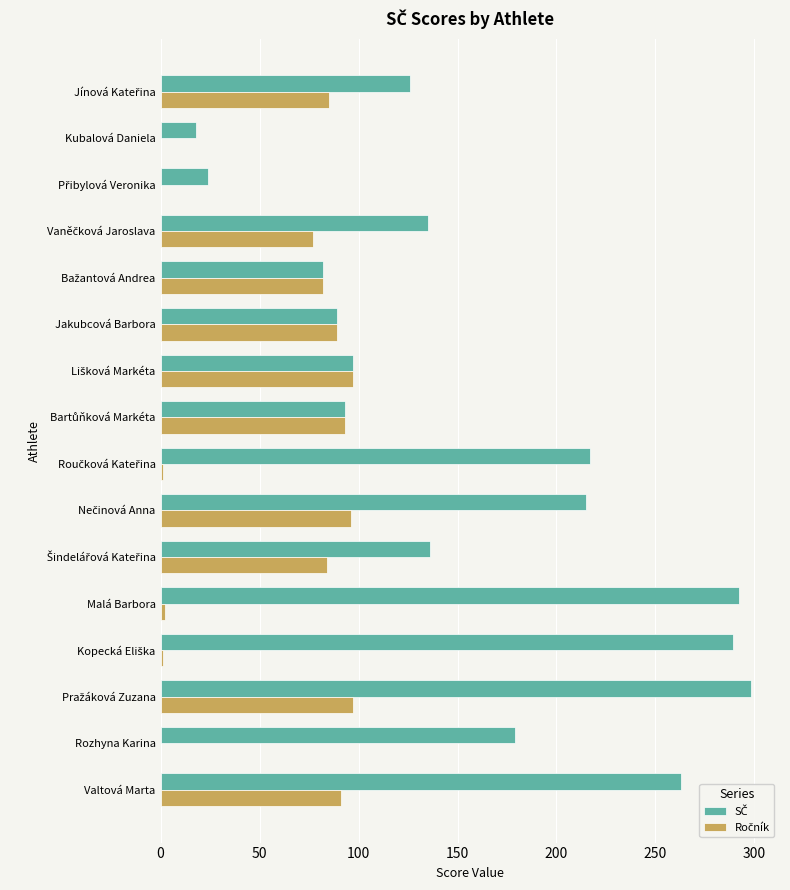

How many categories are shown in the chart?

16